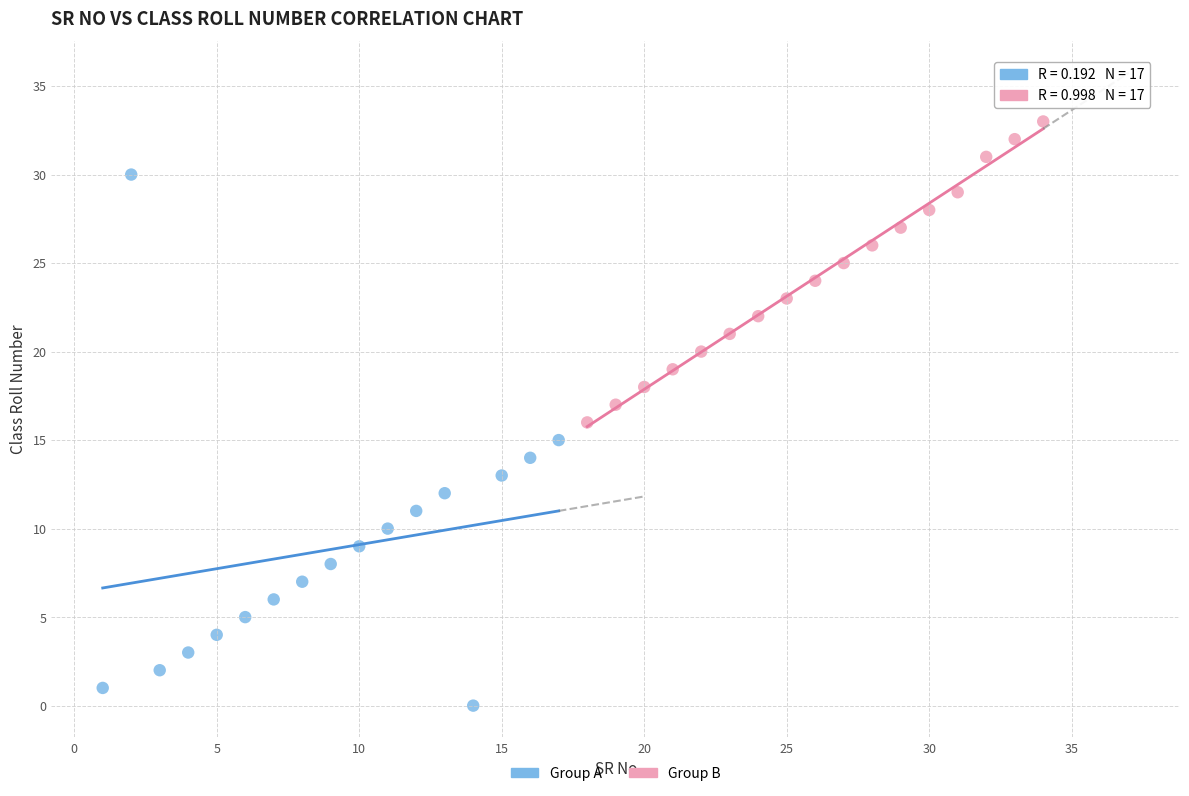

Which series has the widest spread of Y values?

Group A